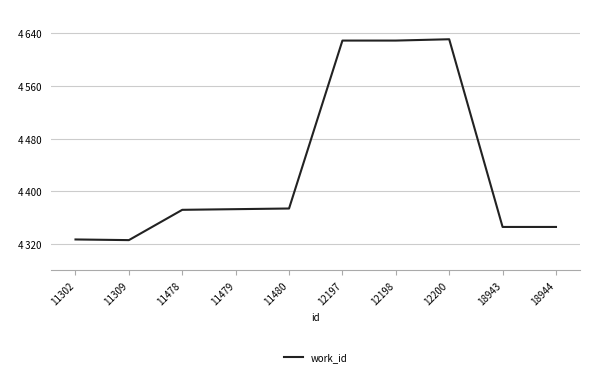

Is it true that the value at 11479 is 4373?

True